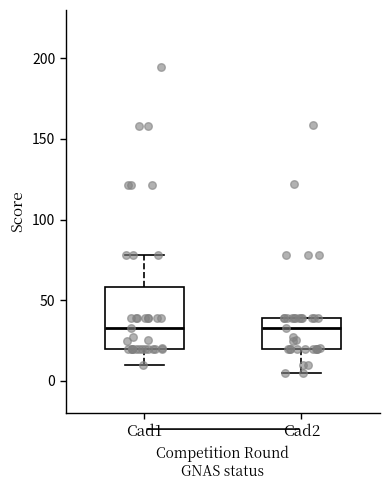

Reading left to right, transcribe this box plot: for each box, give where its median line is, the range the box spans, and where its two whiskers end, as read against the y-axis. The values are not printed on the chart, so give them approximately, as read against the axis.

Cad1: median 35, box 20 to 60, whiskers 10 to 80
Cad2: median 35, box 20 to 40, whiskers 5 to 40